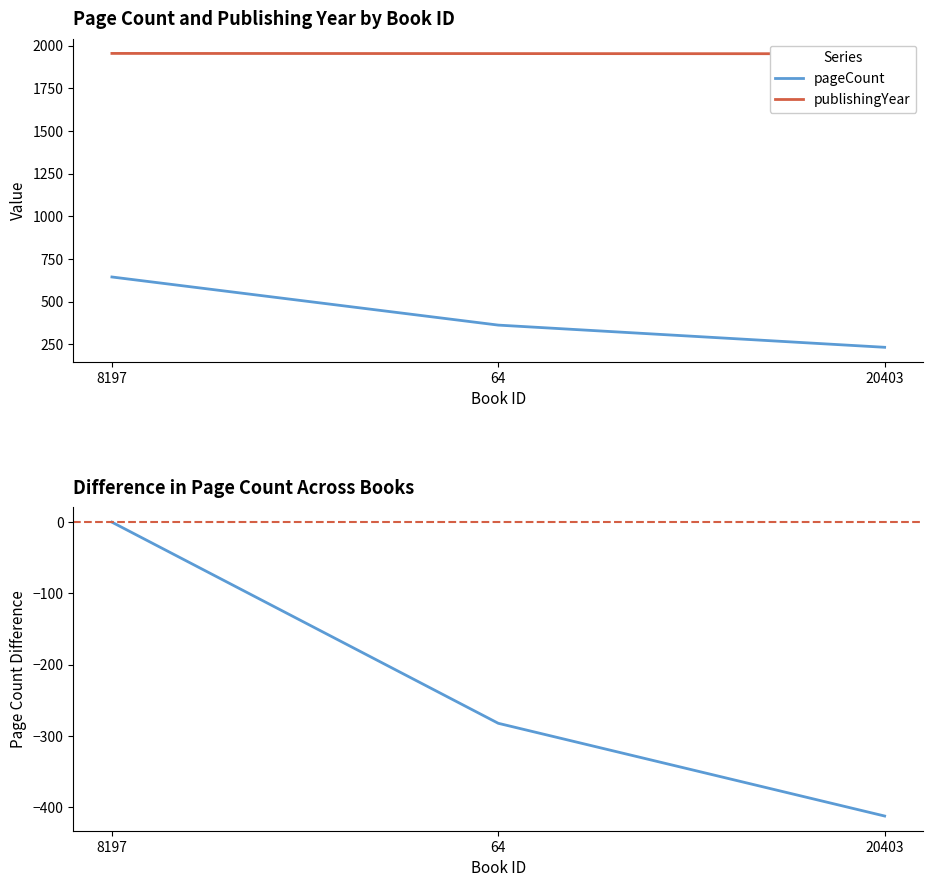

List the labels in order of publishingYear value, smallest first.

20403, 64, 8197